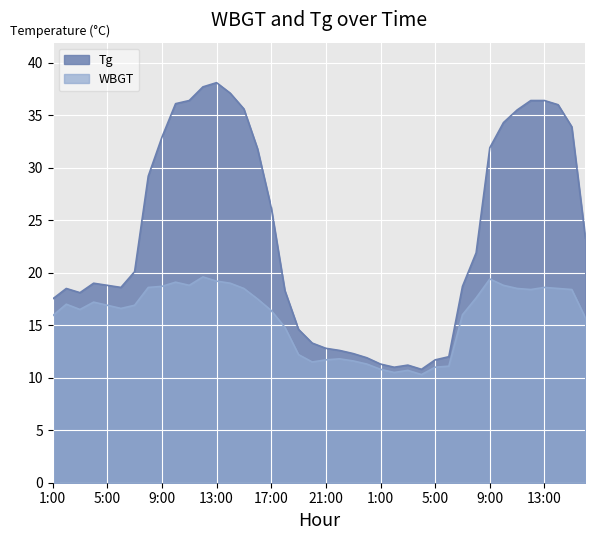

Which category has the lowest value across all series?

4:00